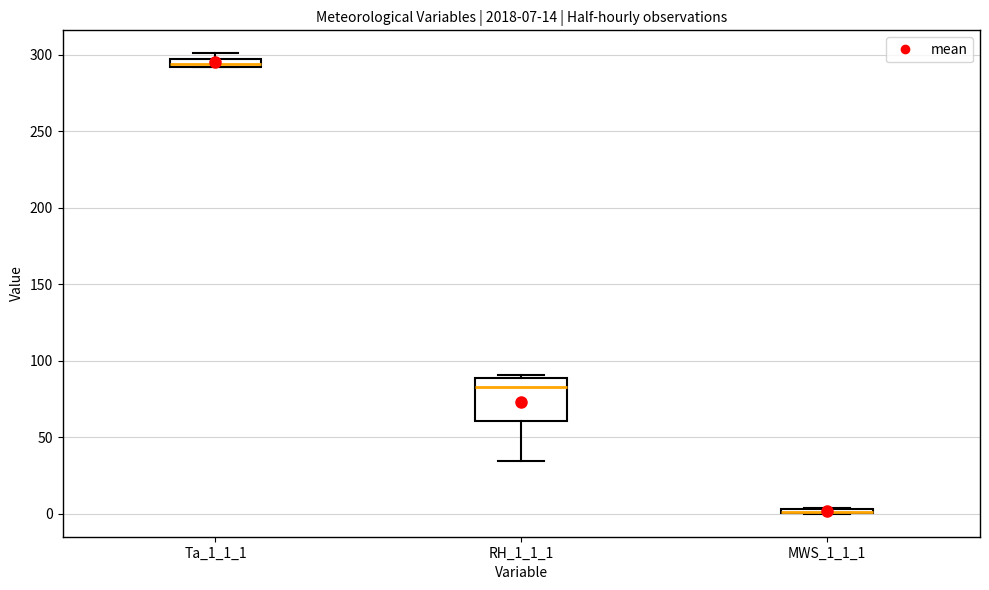

Which box is the tallest, from its lower edge to its upper edge?

RH_1_1_1